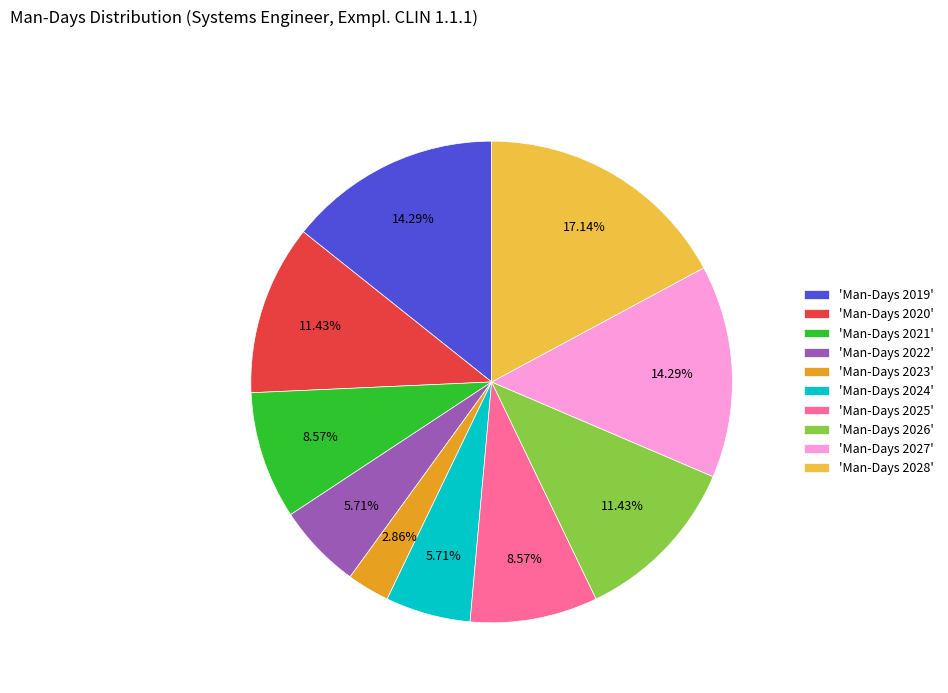

Is the sum of 'Man-Days 2025' and 'Man-Days 2023' greater than half?

No